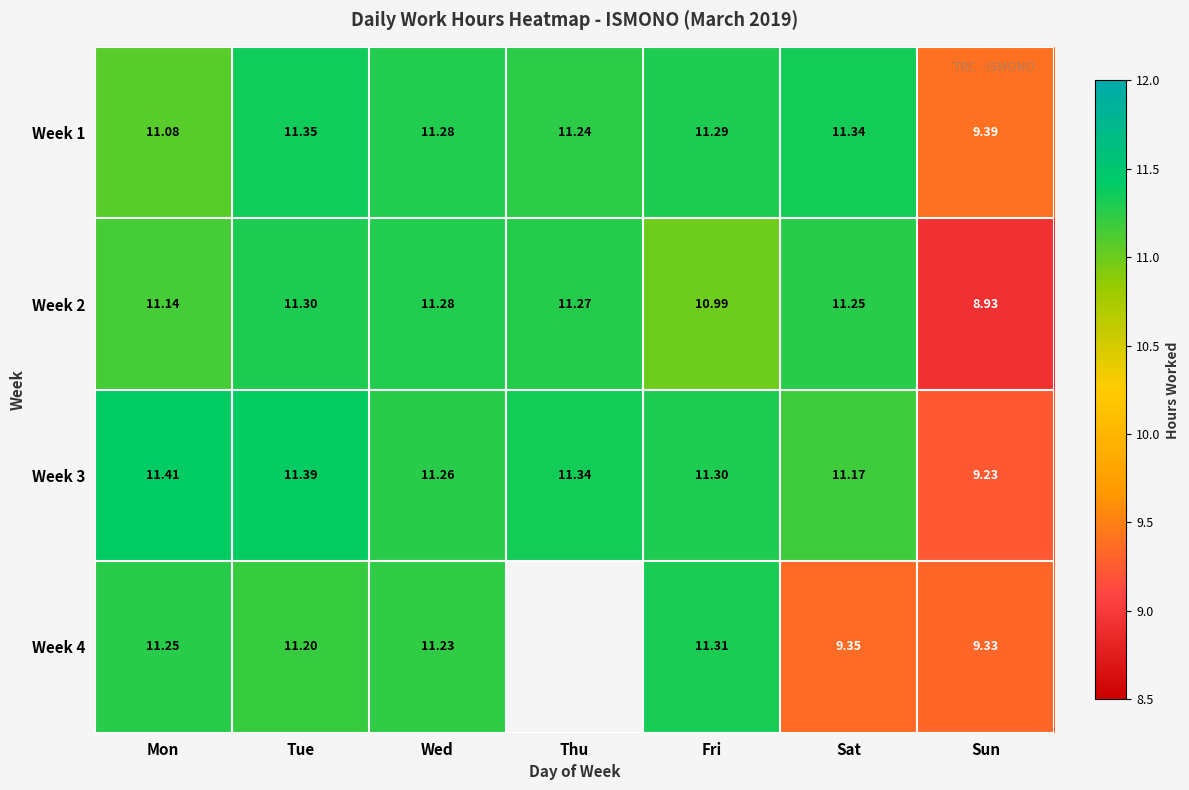

What is the difference between the maximum and minimum values in the Week 3 series?

2.2